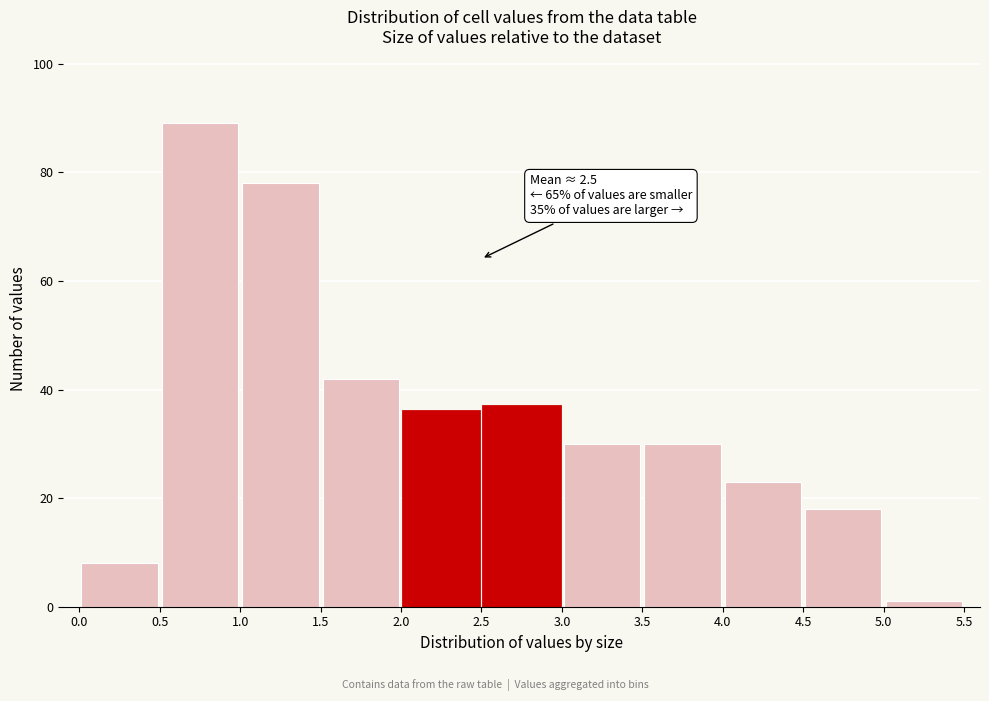

Which range on the x-axis has the tallest bar?

0.5 to 1.0